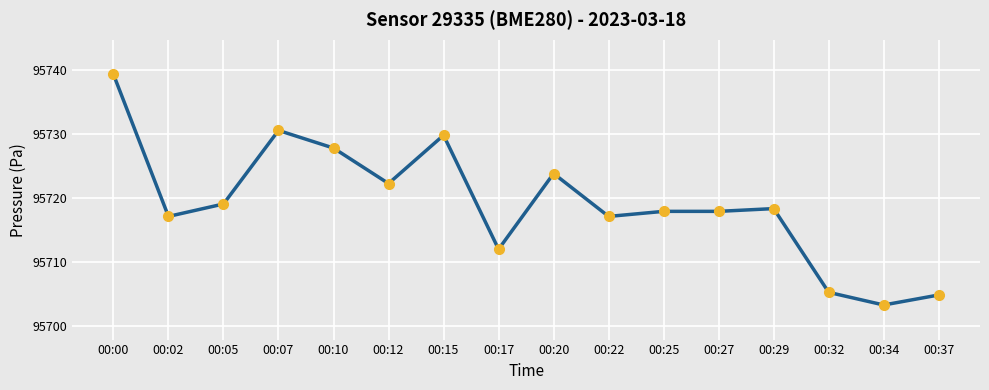

How many series are shown in this chart?

1